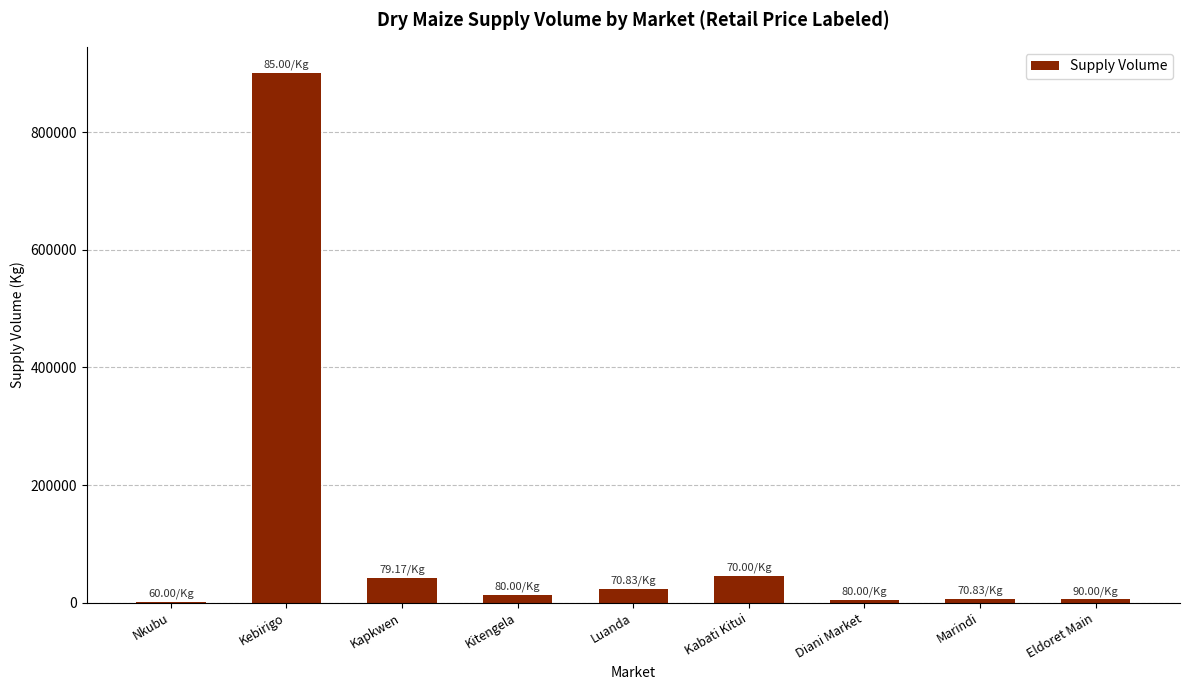

Which category has the highest value across all series?

Kebirigo